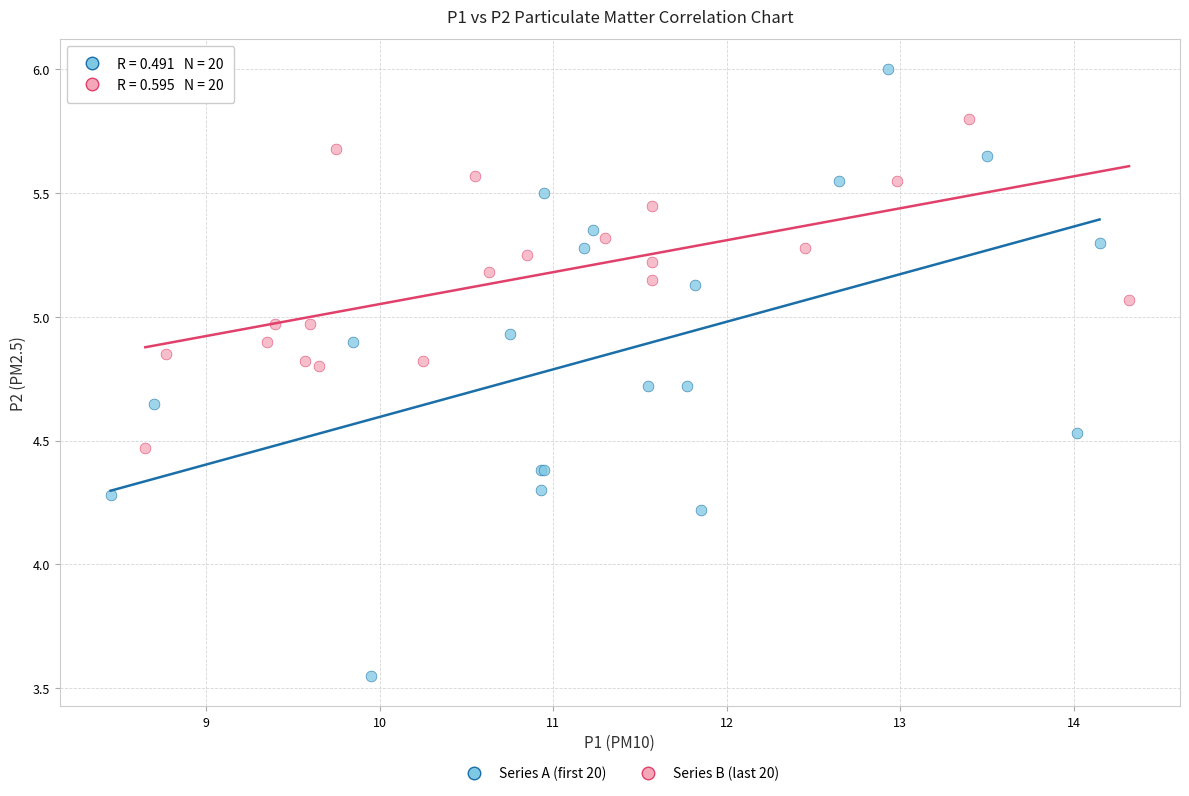

Which series has the widest spread of Y values?

Series A (first 20)